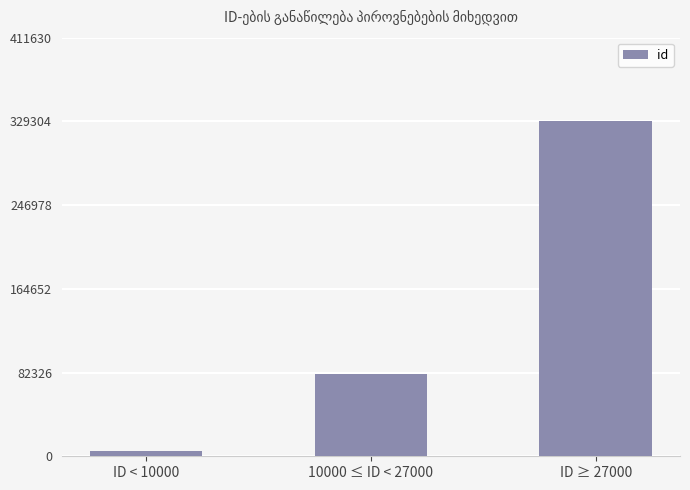

Reading left to right, transcribe all the data shown in this chart.

ID < 10000=4824	10000 ≤ ID < 27000=80824	ID ≥ 27000=329306